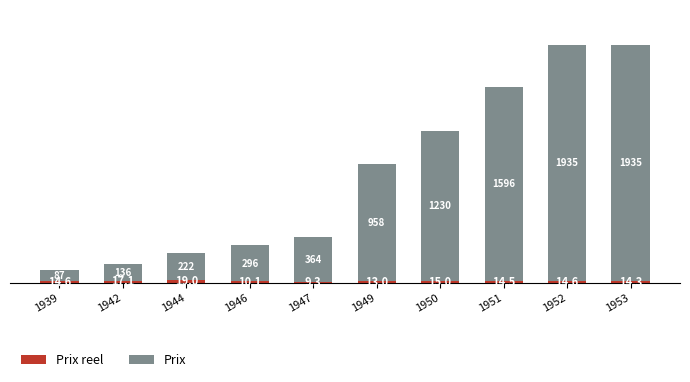

Are the bars grouped side by side (vs. stacked)?

No